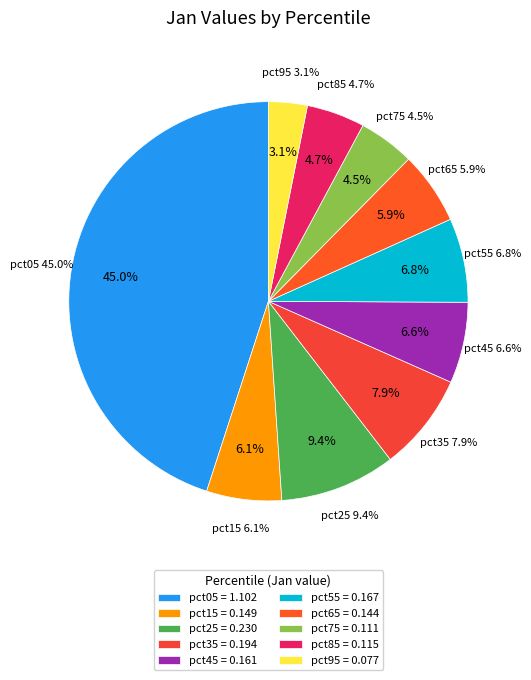

Which slice is the smallest?

pct95